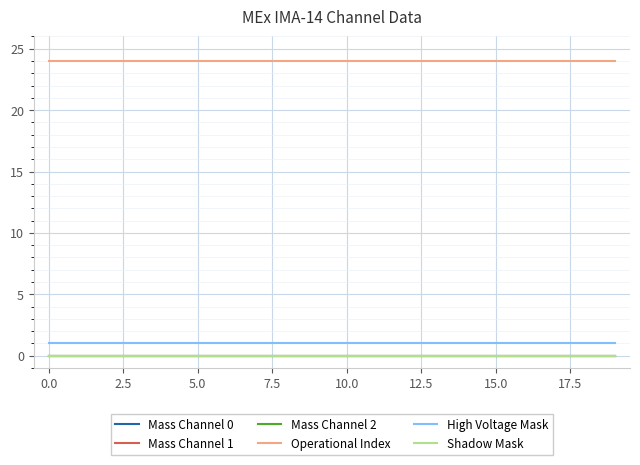

Is this an area chart (filled region under the line)?

No